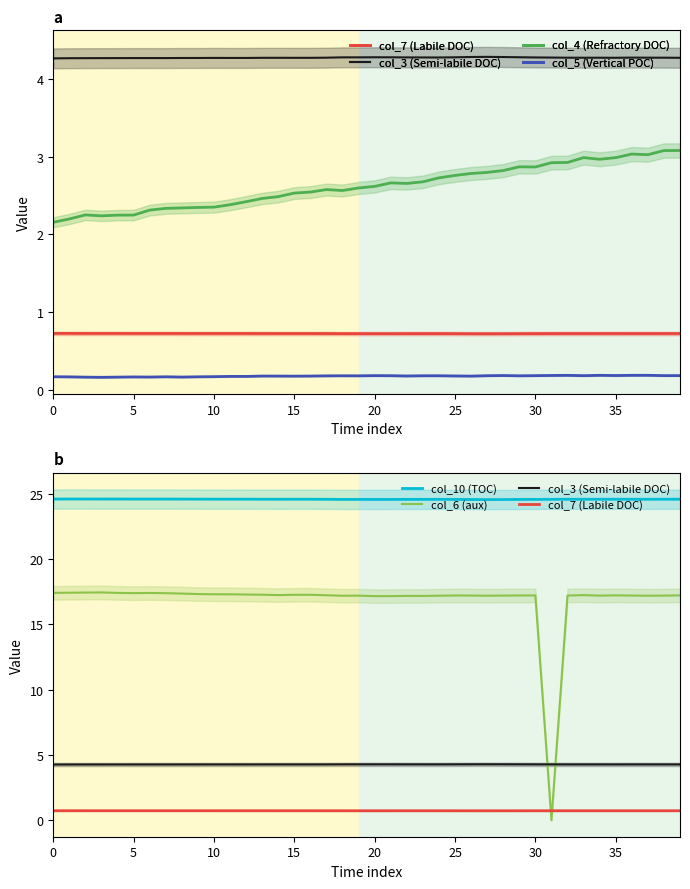

Is the value of col_10 (TOC) at 38 greater than the value of col_6 (aux) at 20?

Yes